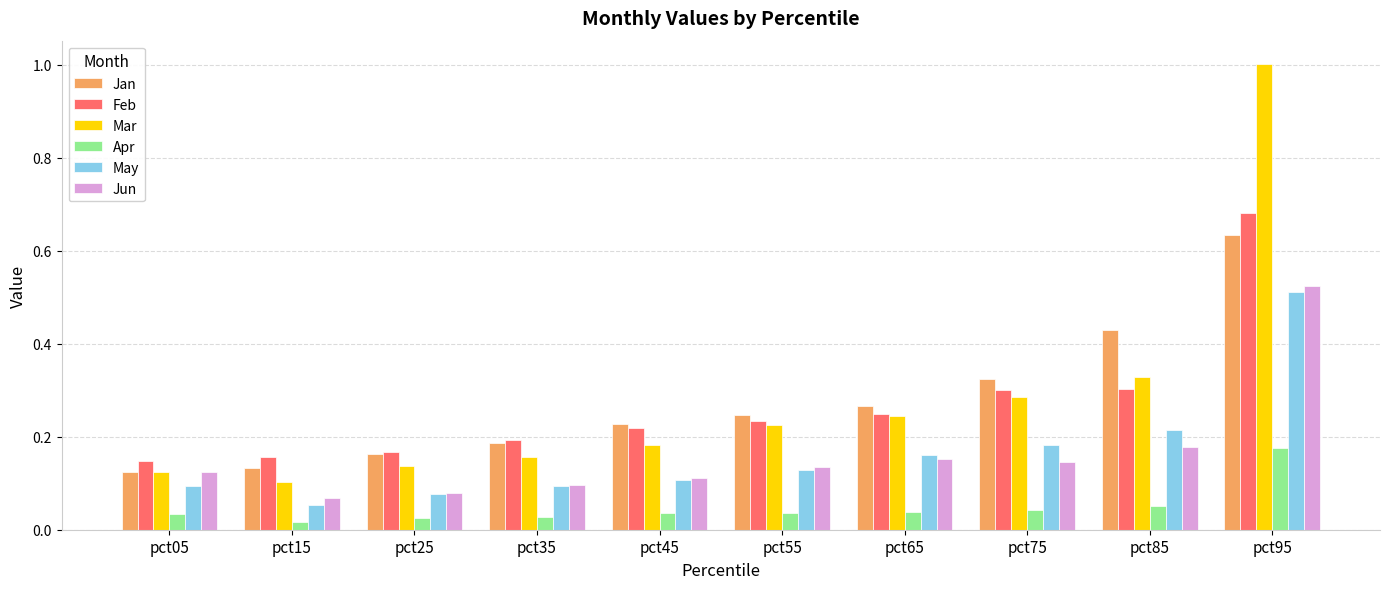

At which label is Mar closest to 0?

pct15